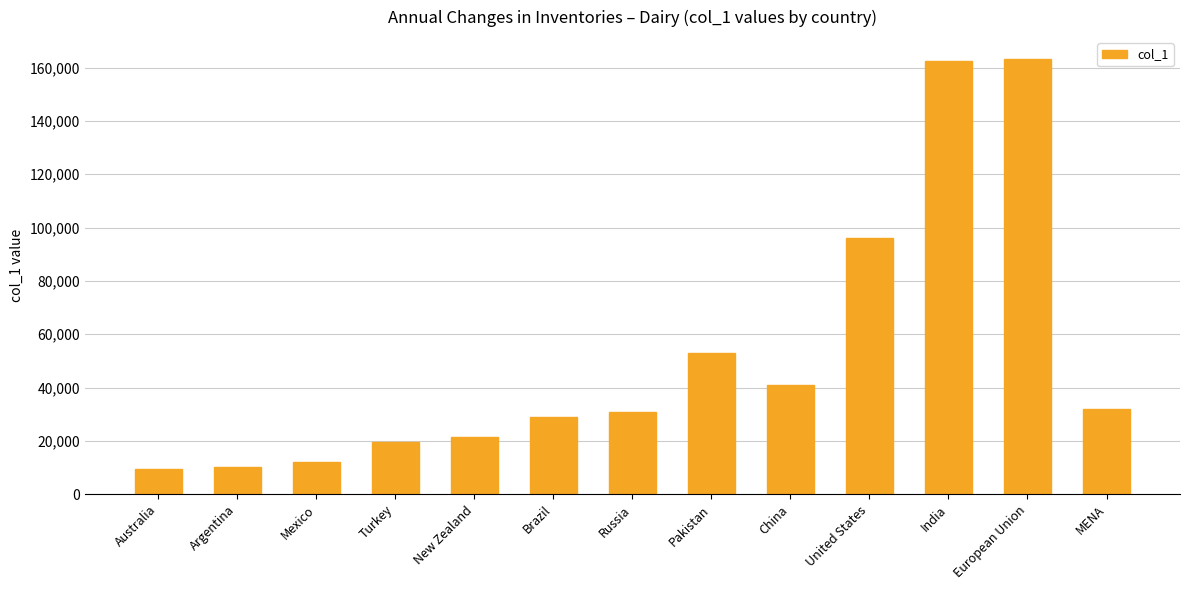

At which label does the data first exceed 30686?

Russia